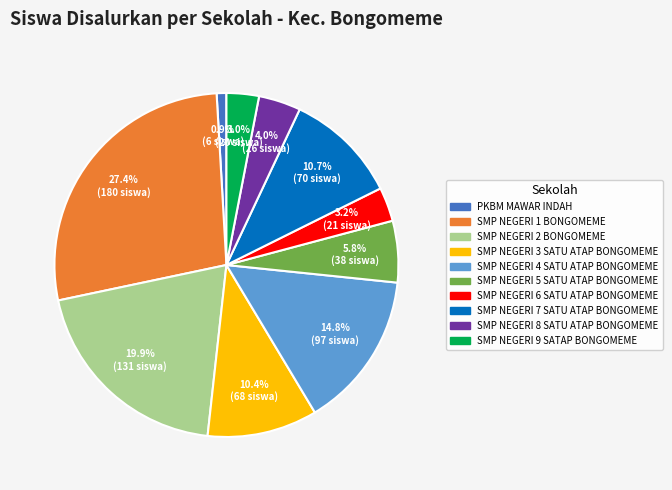

To the nearest percent, what is the difference between the largest and smallest slice percentages?

26%